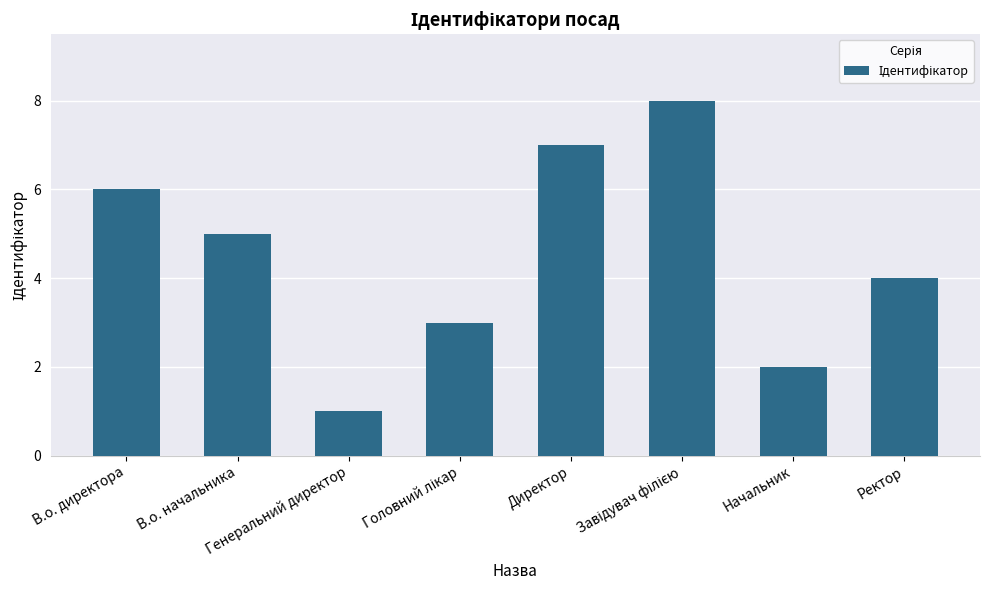

What is the greatest value displayed?

8